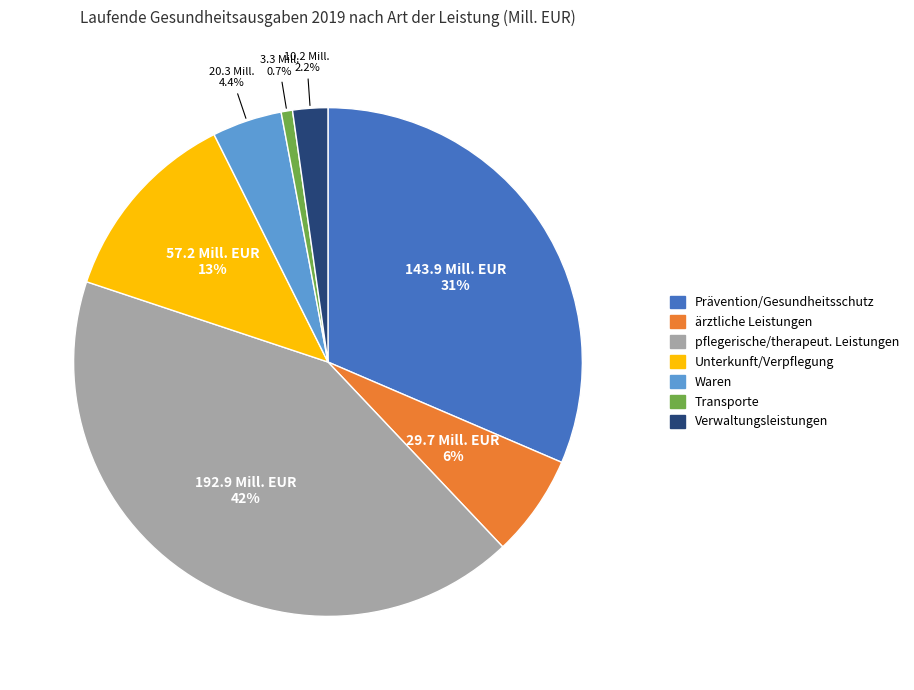

Combined, what portion of the pie is ärztliche Leistungen and Transporte?

7.2%